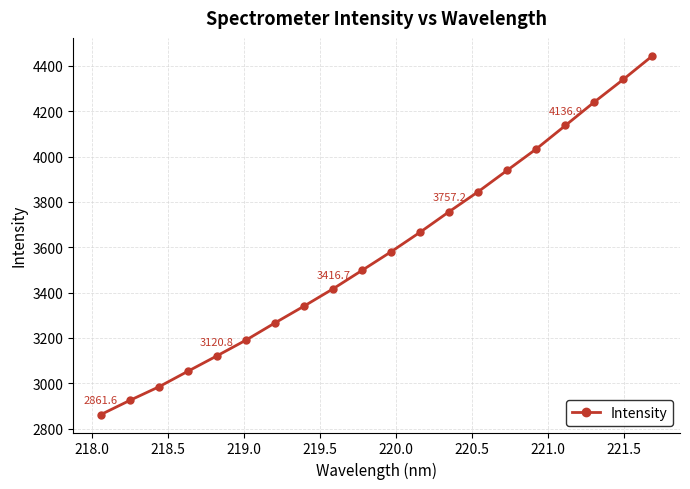

What is the value of the 17th point from the left?

4136.9